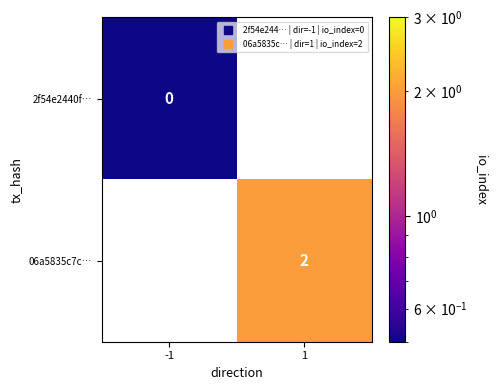

Is it true that 06a5835c7c… equals 2.0 at 1?

True